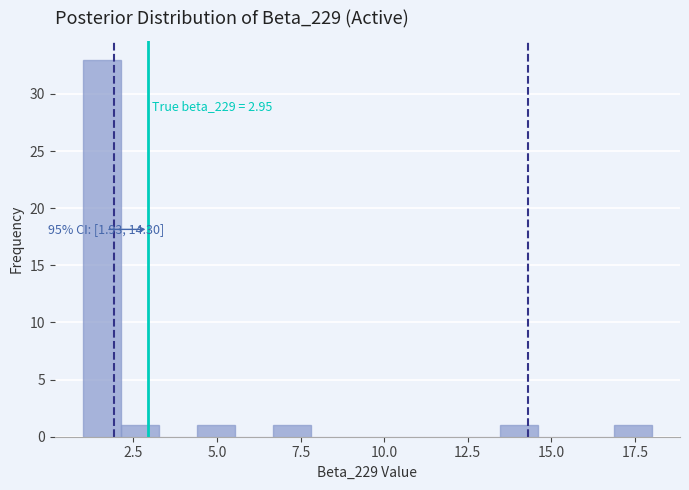

Around what value on the x-axis is the tallest bar? Give the approximate position of its centre, as read against the axis.

1.5